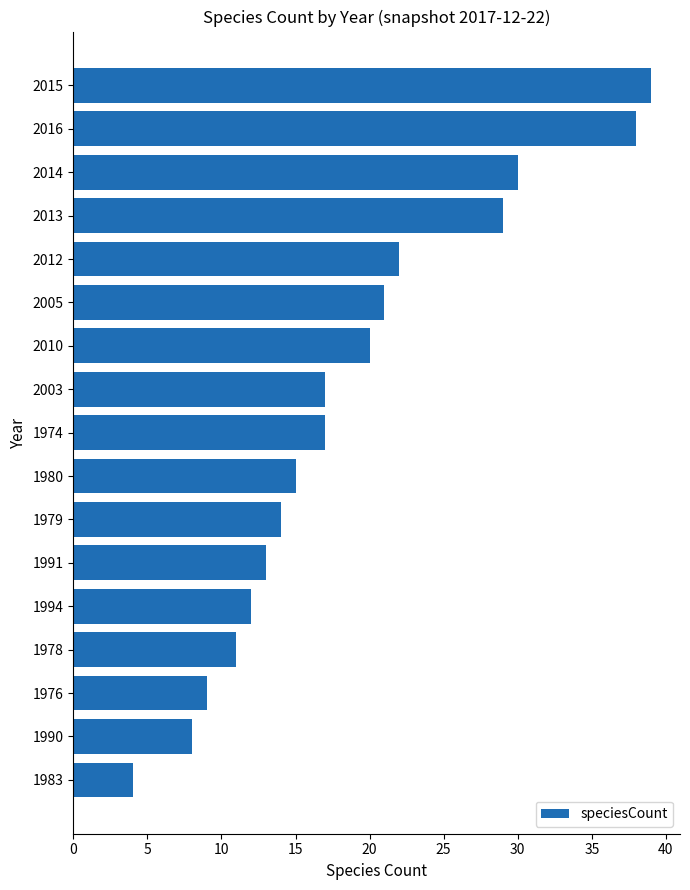

Reading top to bottom, extract all data points from this chart.

39	38	30	29	22	21	20	17	17	15	14	13	12	11	9	8	4